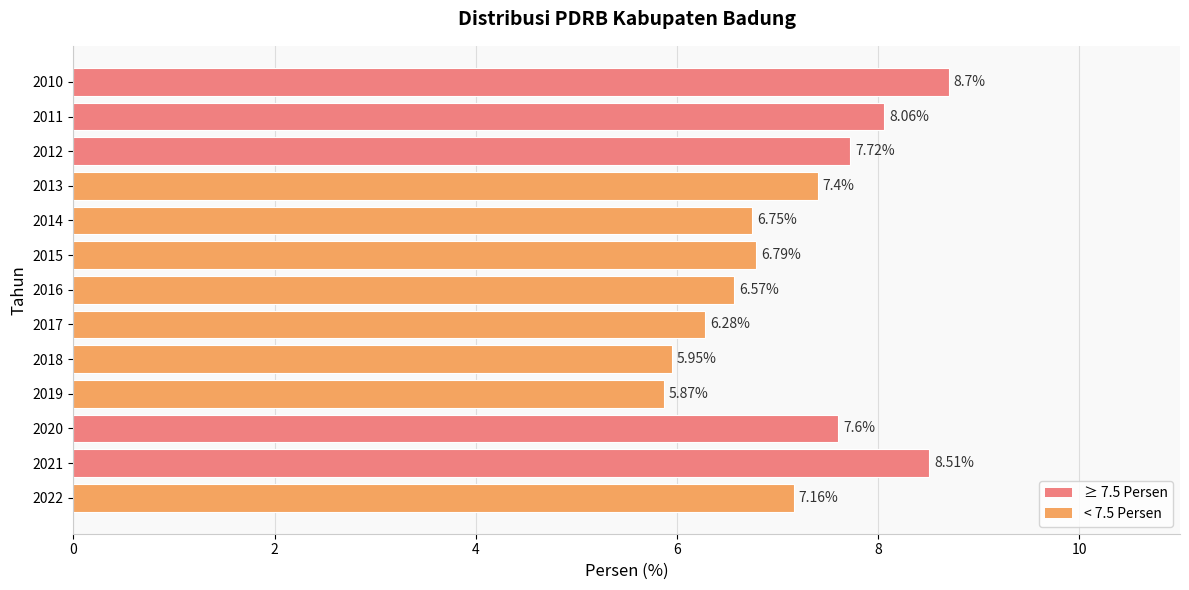

How many values exceed 7?

7